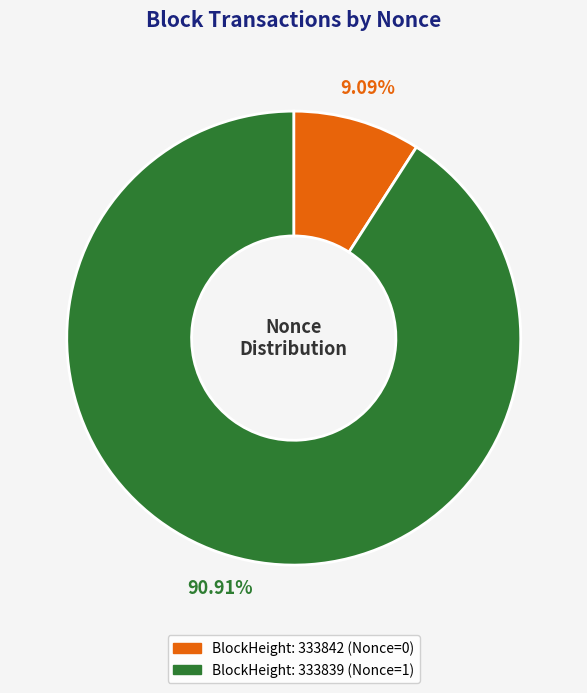

Is there any slice that represents more than half of the pie?

Yes